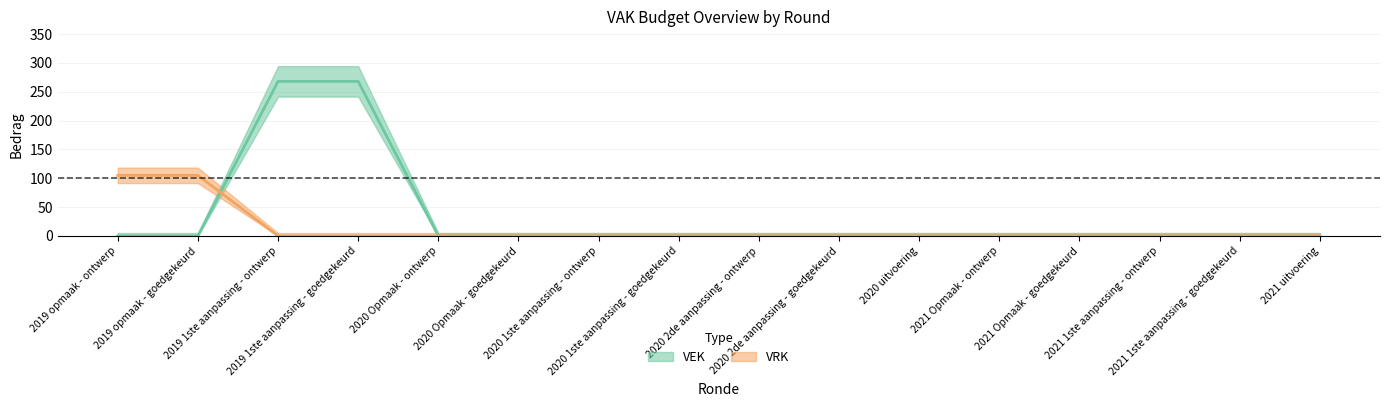

What is the label of the 6th point from the right?

2020 uitvoering